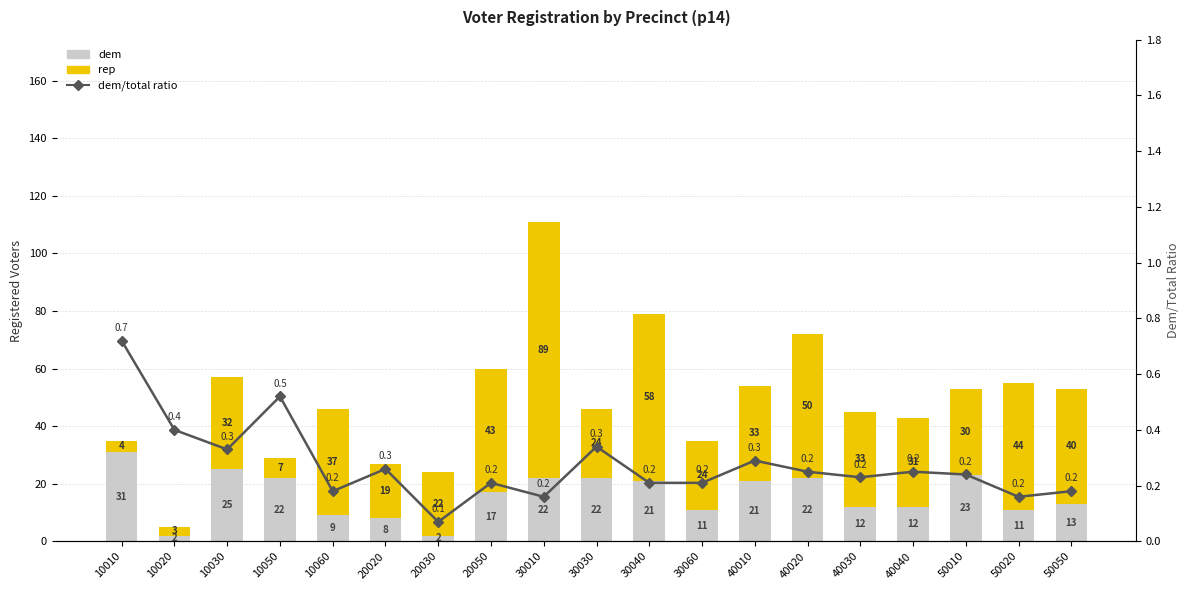

Which category has the highest value in the rep series?

30010